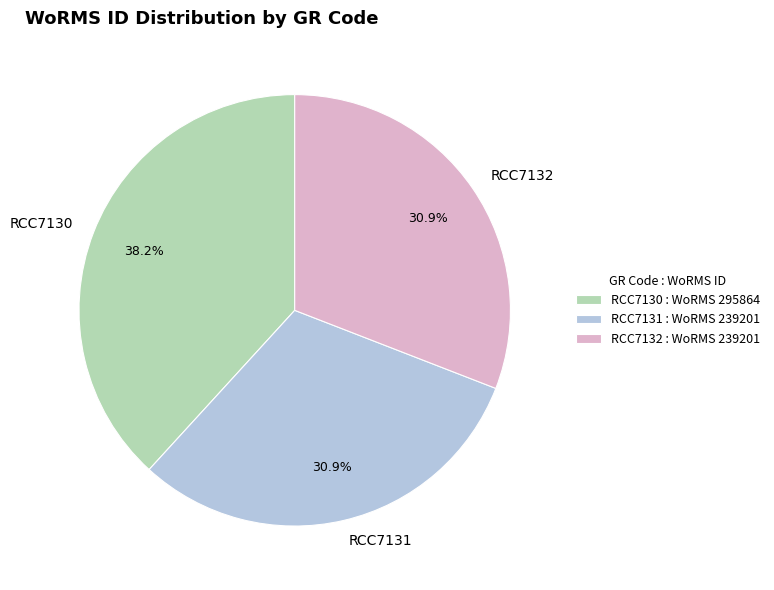

Approximately how many times larger is the value at RCC7130 compared to RCC7132?

1.2